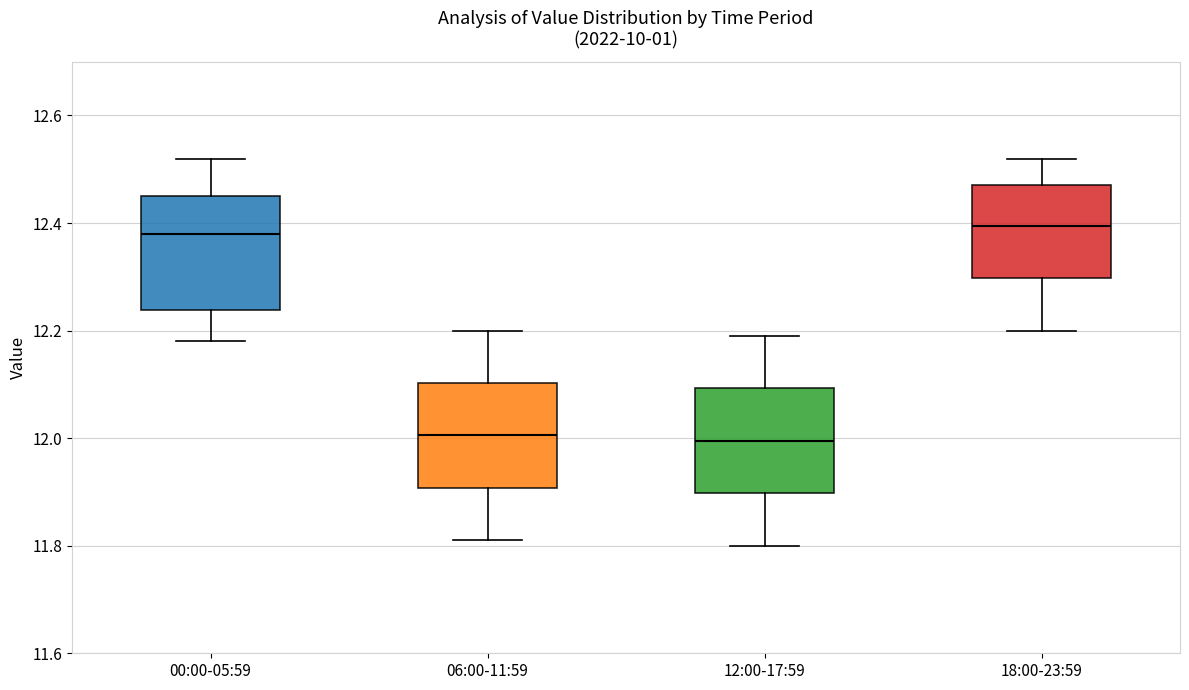

Where is the upper edge of the box for 06:00-11:59 on the y-axis? The values are not printed on the chart, so give them approximately, as read against the axis.

12.10